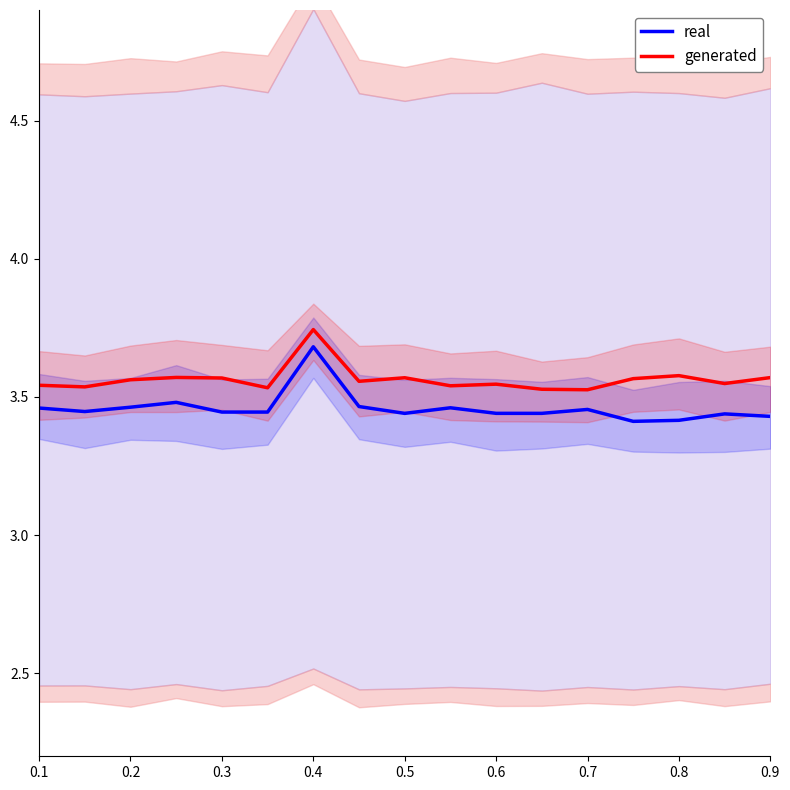

Rank the series by their average value, from lowest to highest.

real, generated